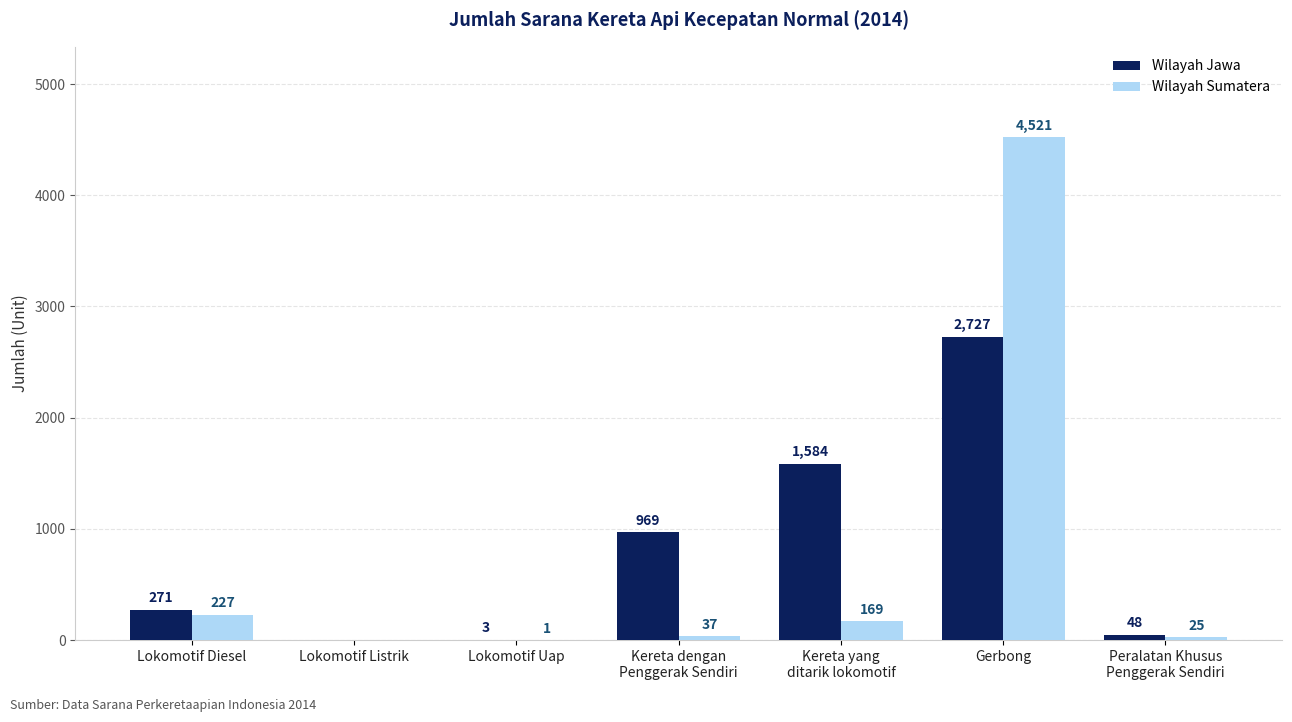

Are the bars horizontal?

No